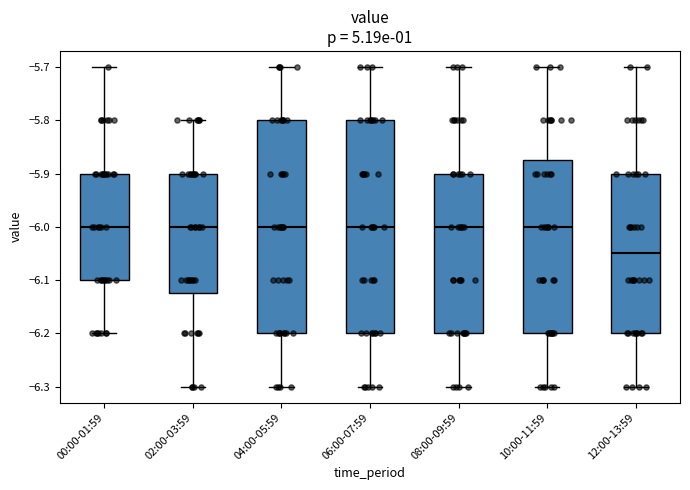

Where is the lower edge of the box for 08:00-09:59 on the y-axis? The values are not printed on the chart, so give them approximately, as read against the axis.

-6.20